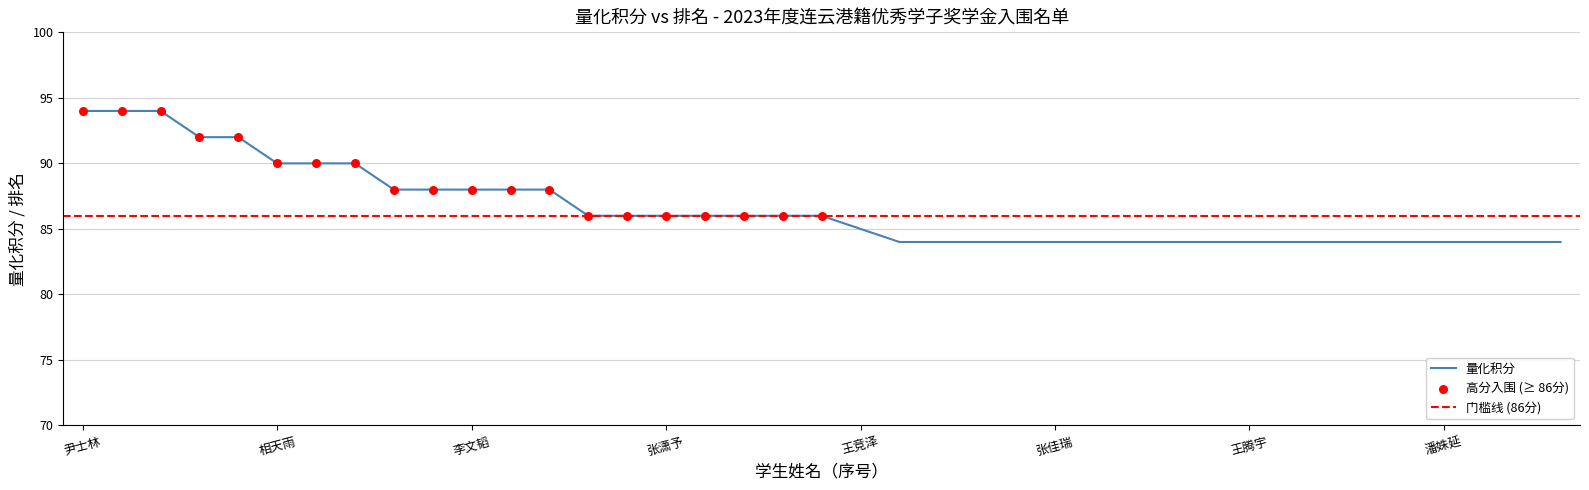

Approximately how many times larger is the value at 李文韬 compared to 张潇予?

1.0